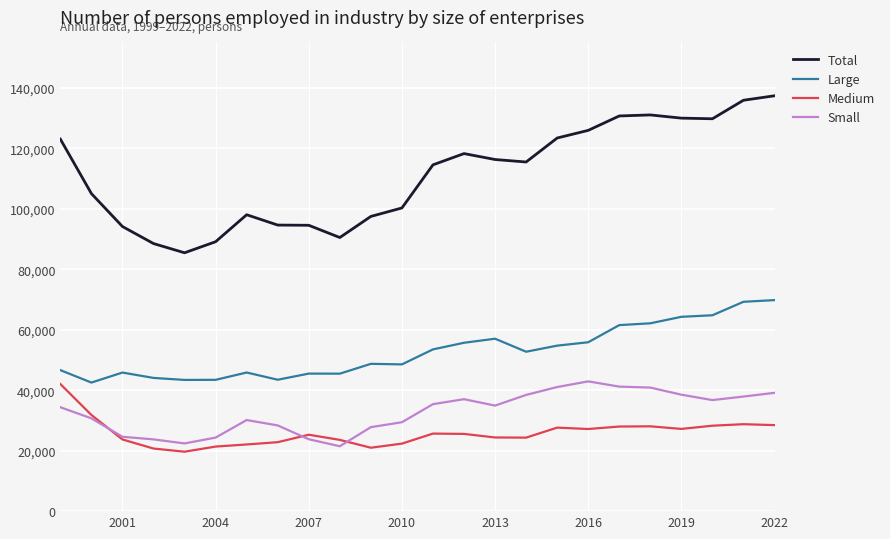

True or false: Large and Medium intersect in this chart.

False